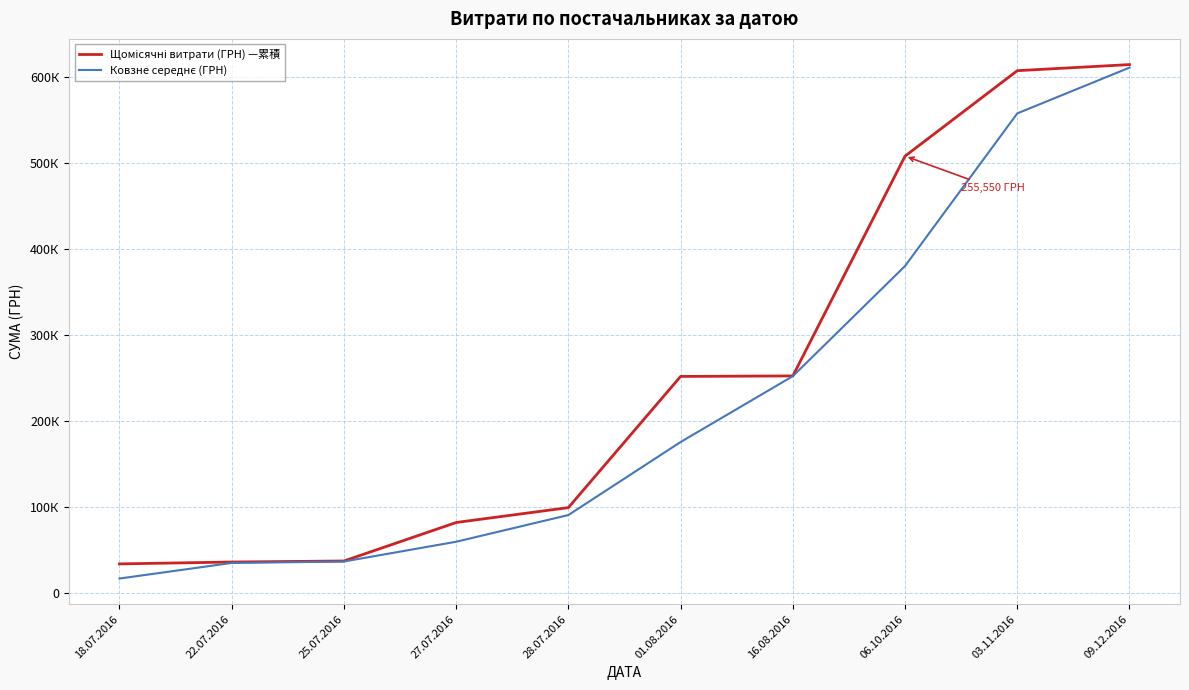

Is this an area chart (filled region under the line)?

No